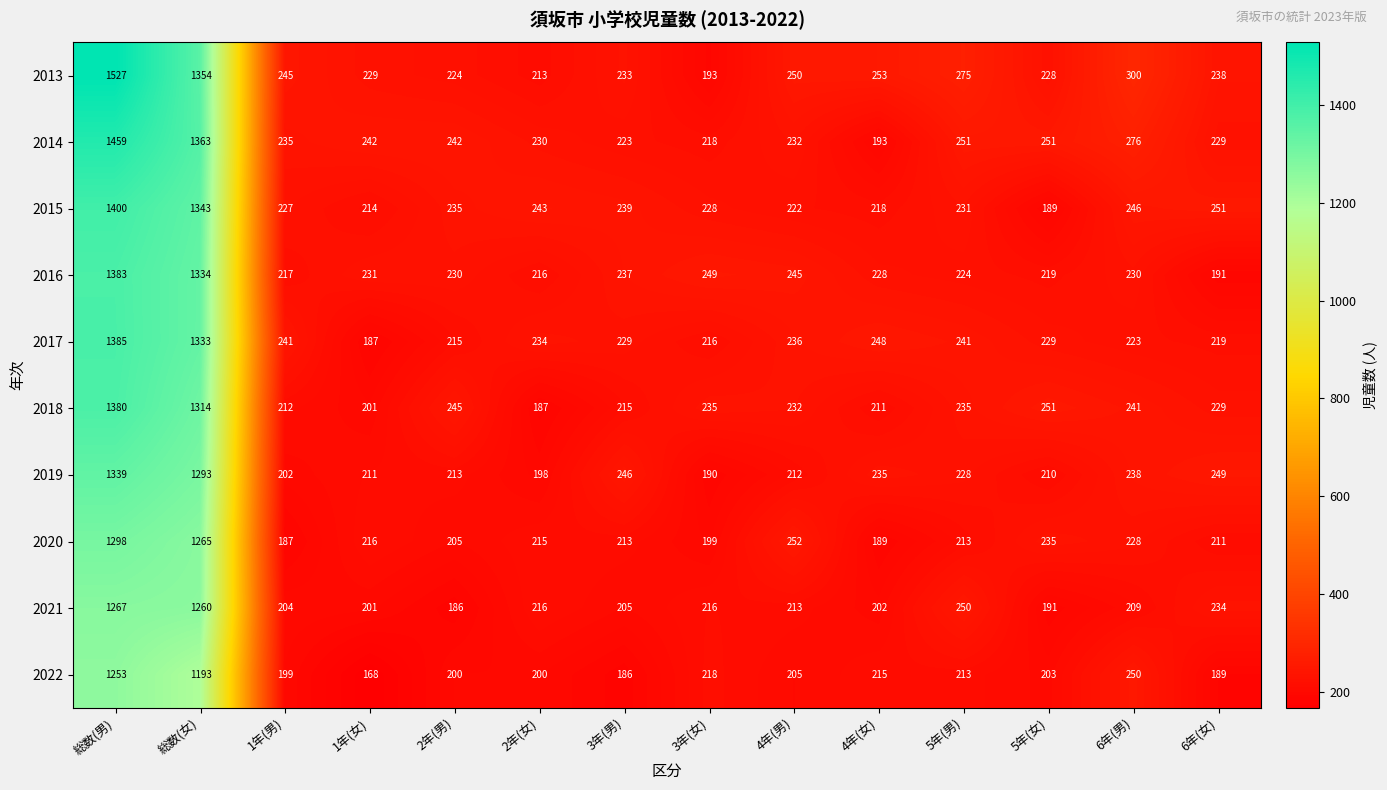

At which category is the sum across all series the highest?

総数(男)